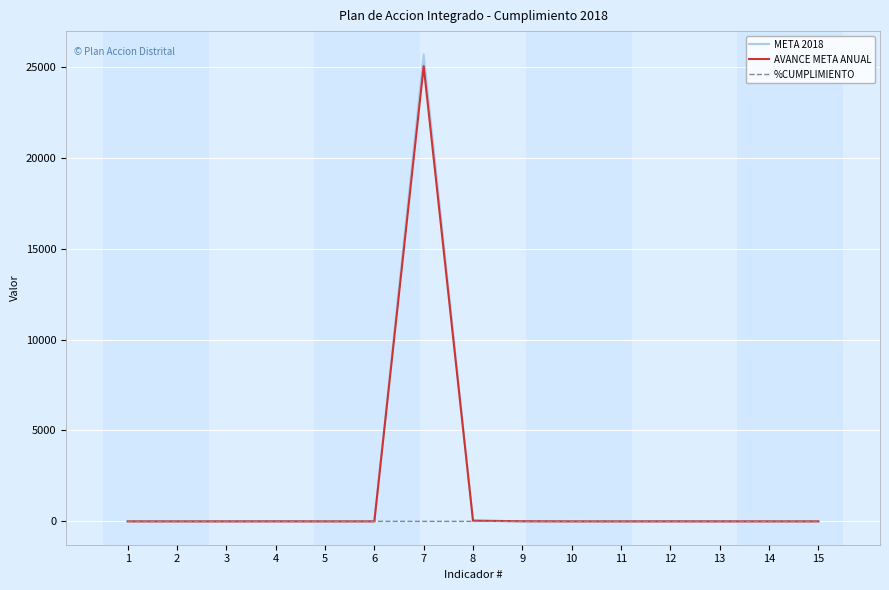

The AVANCE META ANUAL series shows 3.0 at 4. True or false?

True